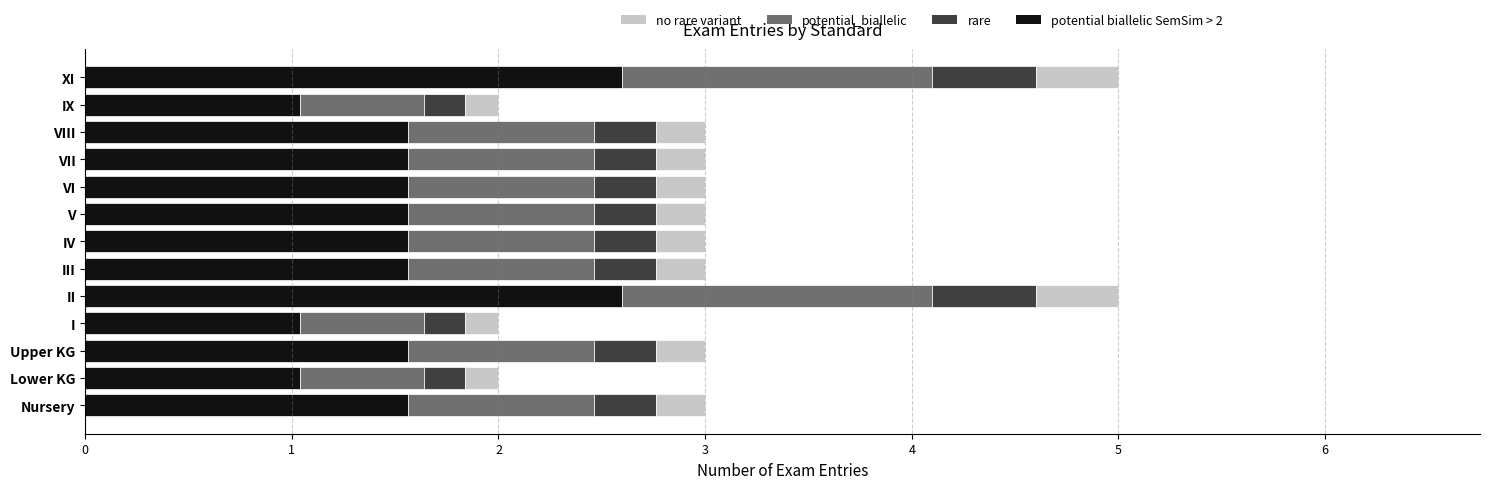

What is the sum of the potential biallelic SemSim > 2 values at VIII and Nursery?

3.1